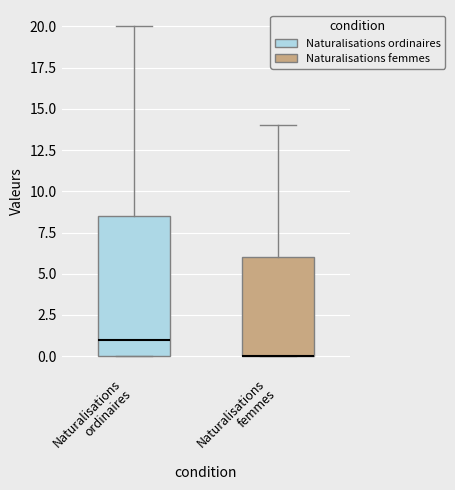

Reading left to right, read every box against the y-axis: the position of its median line, the range the box covers, and the ends of its whiskers. The values are not printed on the chart, so give them approximately, as read against the axis.

Naturalisations ordinaires: median 1.0, box 0.0 to 8.5, whiskers 0.0 to 20.0
Naturalisations femmes: median 0.0 (drawn on the box's lower edge), box 0.0 to 6.0, whiskers 0.0 to 14.0